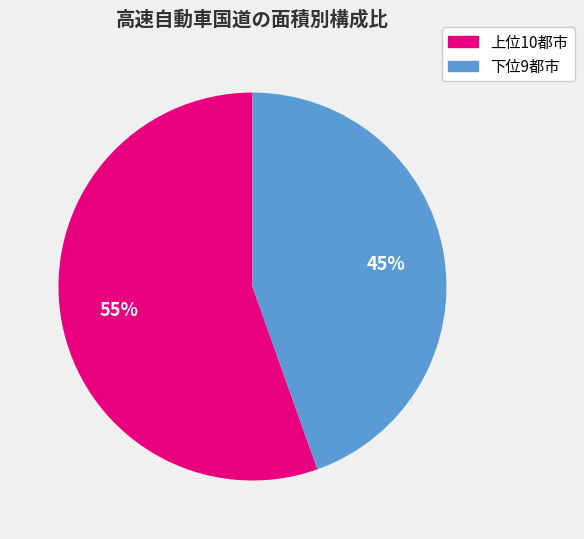

Is there any slice that represents more than half of the pie?

Yes